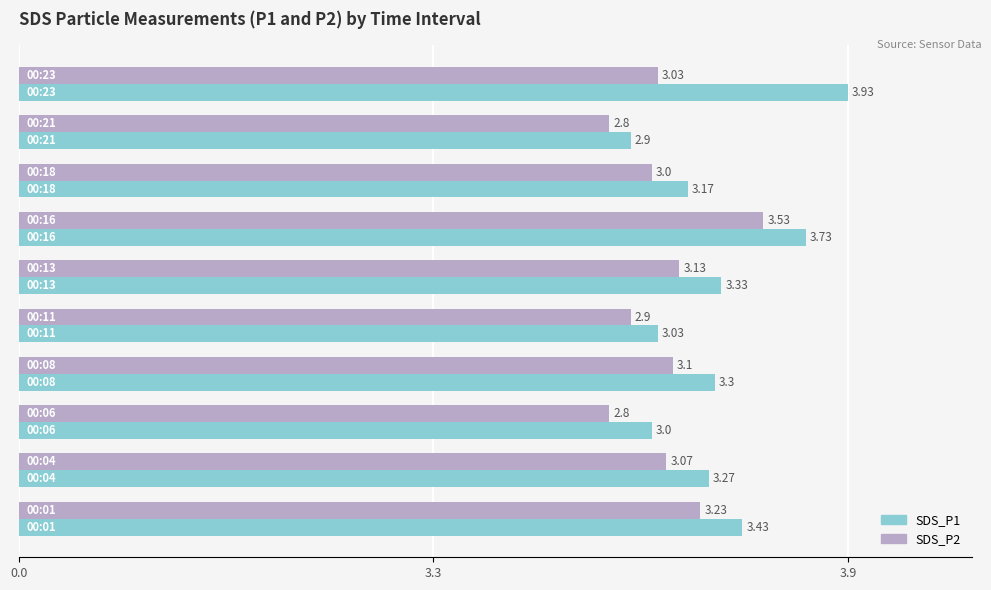

Rank the series by their average value, from lowest to highest.

SDS_P2, SDS_P1